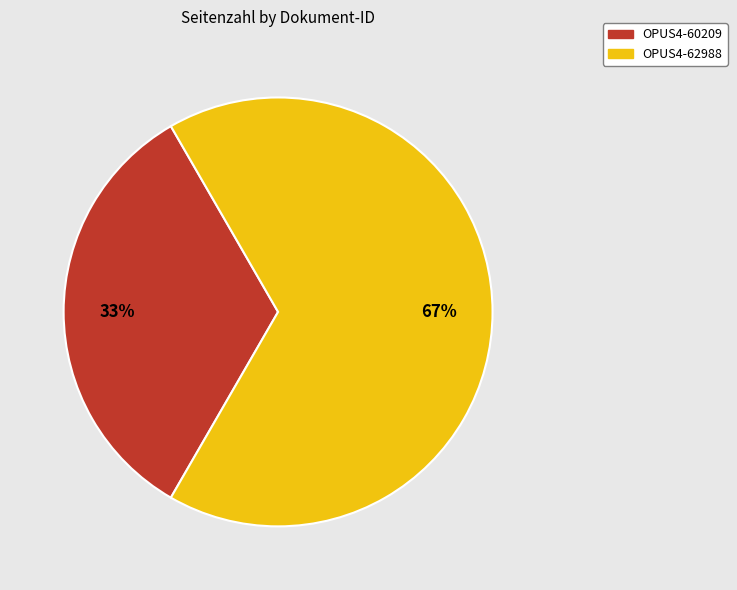

Approximately how many times larger is the value at OPUS4-62988 compared to OPUS4-60209?

2.0